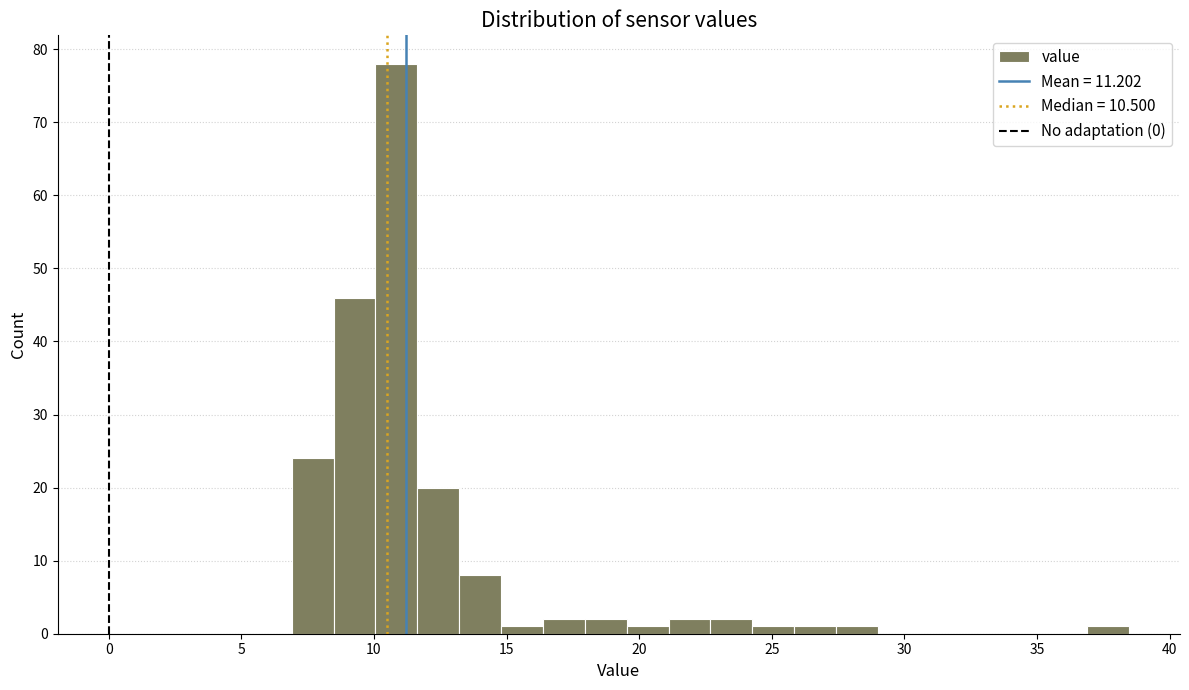

Around what value on the x-axis is the tallest bar? Give the approximate position of its centre, as read against the axis.

11.0